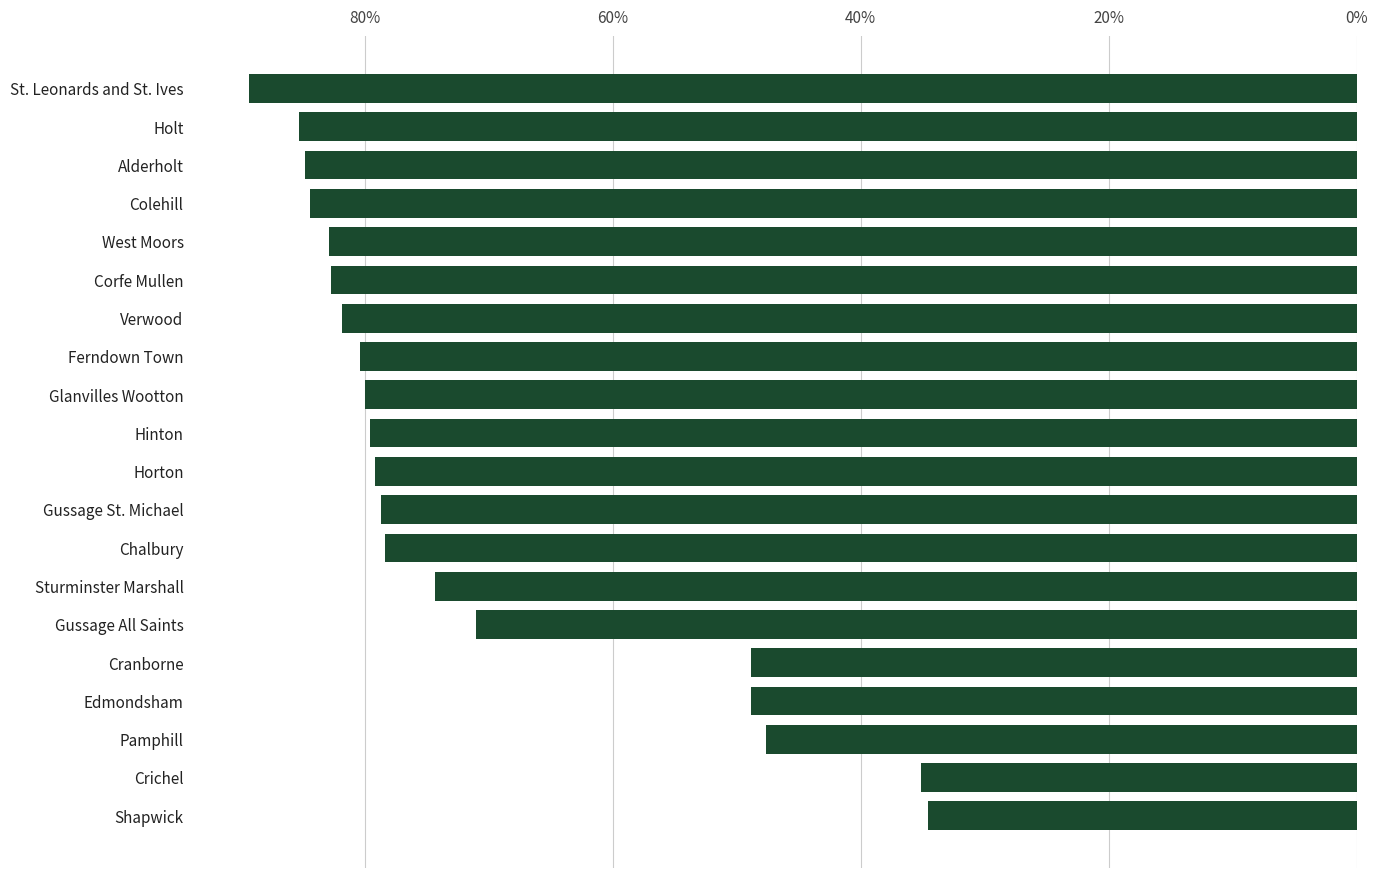

True or false: the data shows 30.4 at Sturminster Marshall.

False